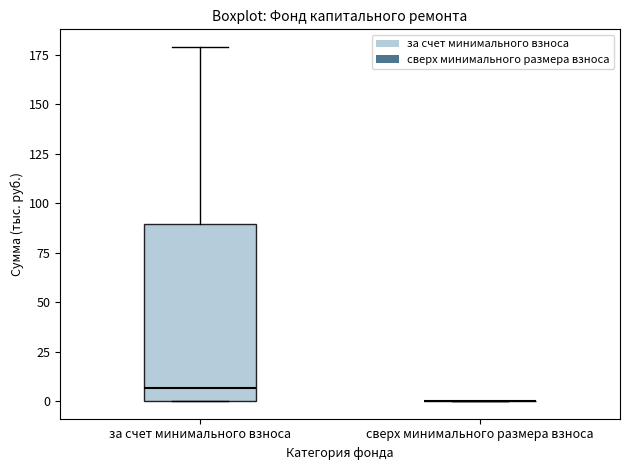

Comparing the boxes themselves (not the whiskers), which one is the tallest?

за счет минимального взноса